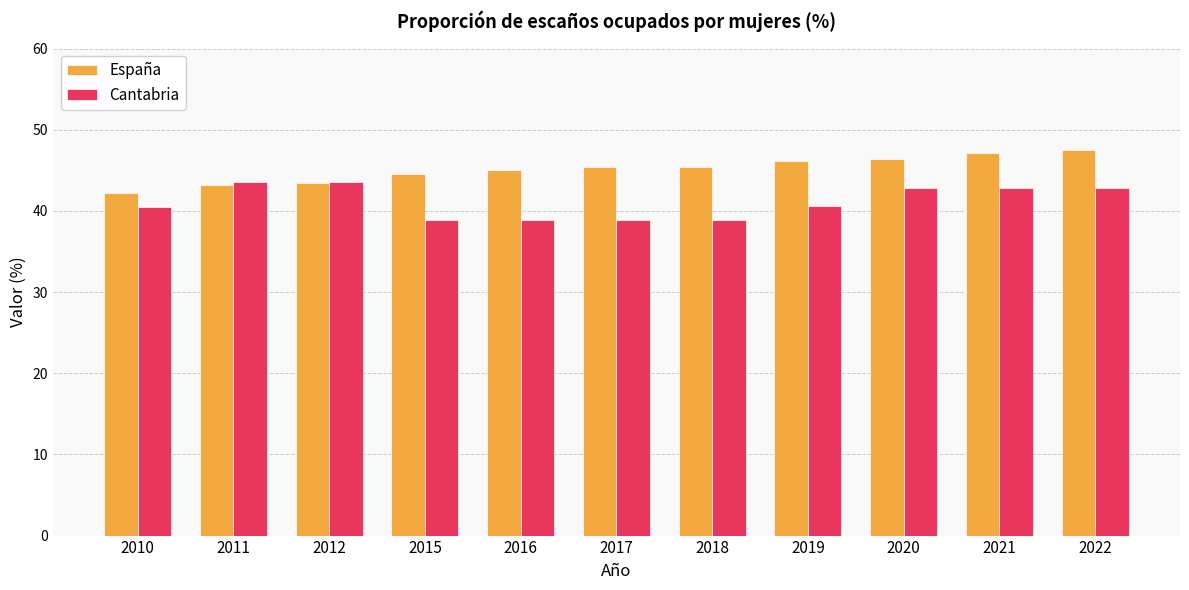

What is the value of the Cantabria bar at the 2nd from the left?

43.6